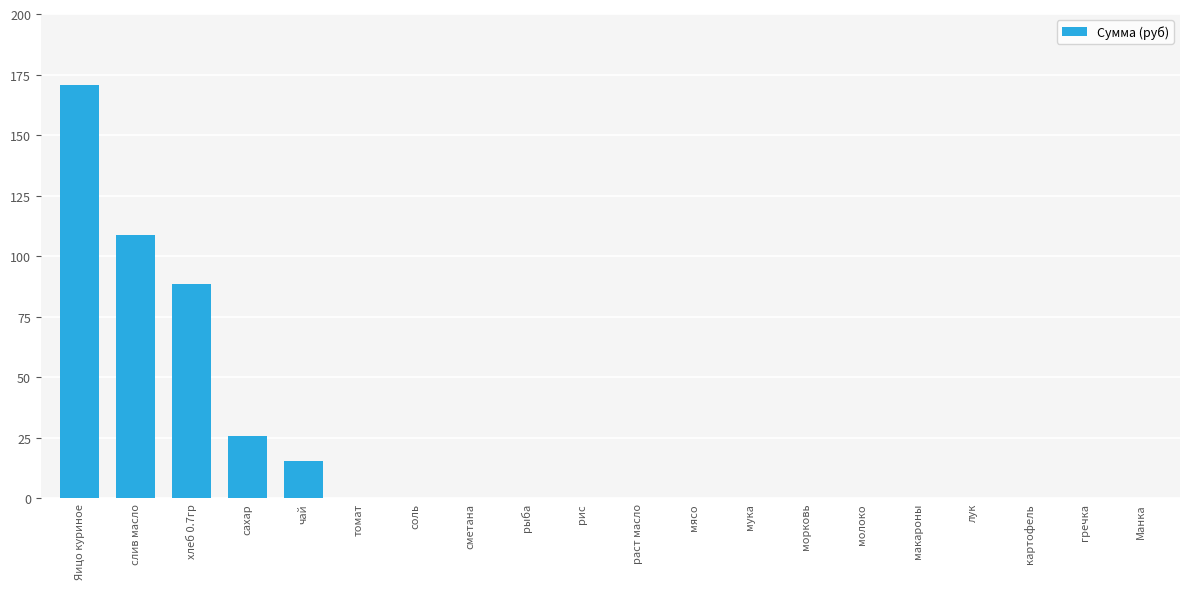

At which label is the value closest to 85?

хлеб 0.7гр